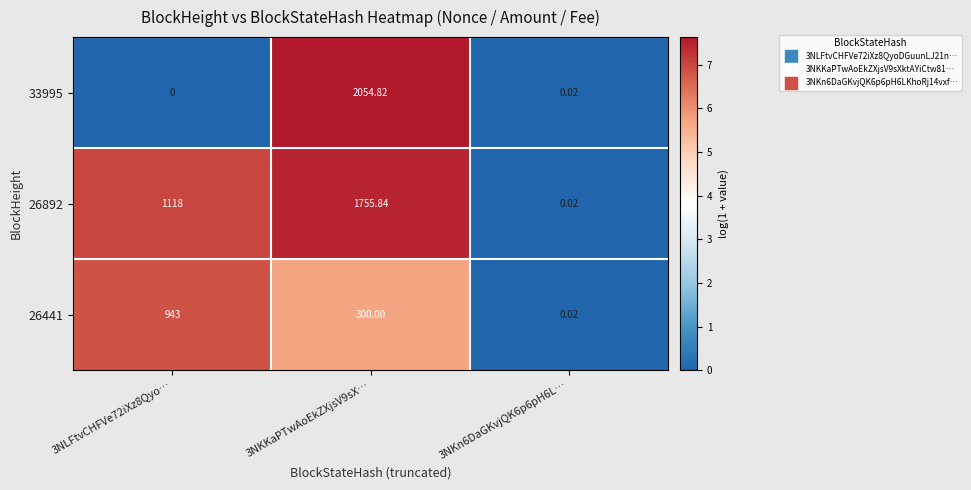

Which series has the largest total across all categories?

26892